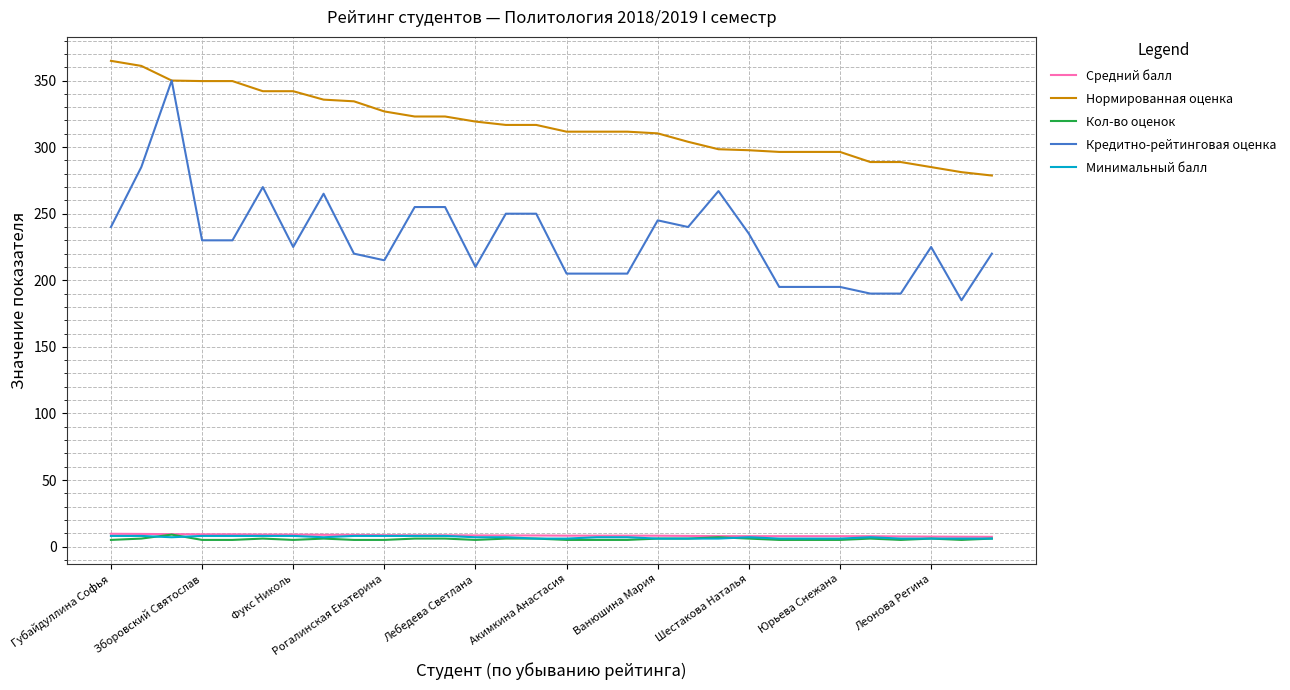

Does the chart display data point markers on the line(s)?

No